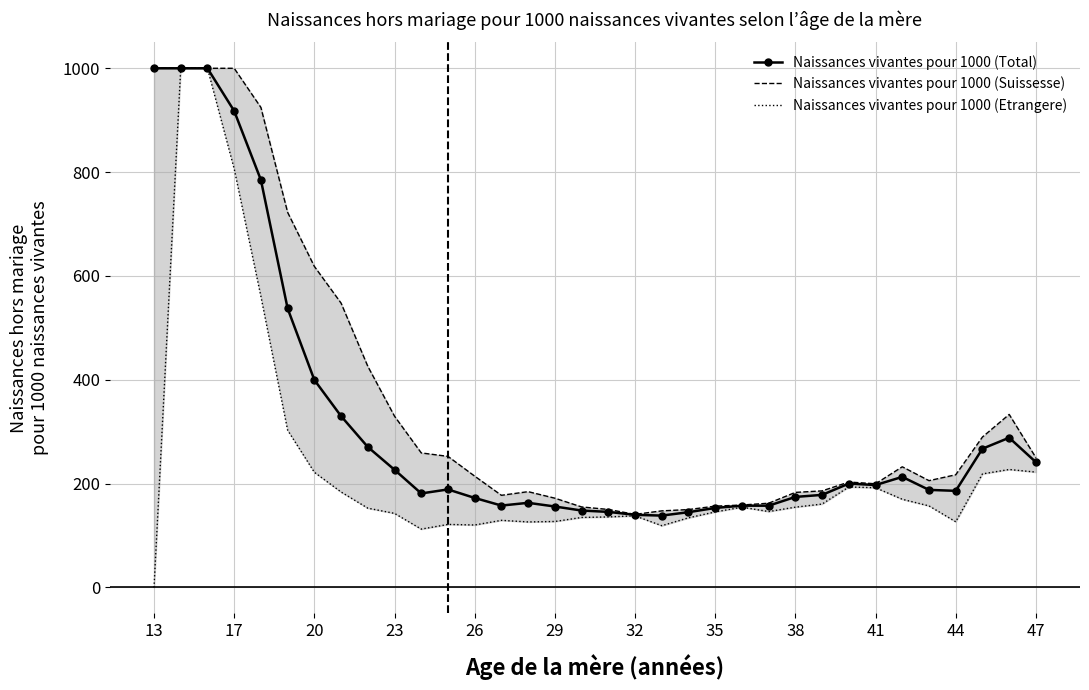

True or false: Naissances vivantes pour 1000 (Total) has more than 2 interior local peaks.

True